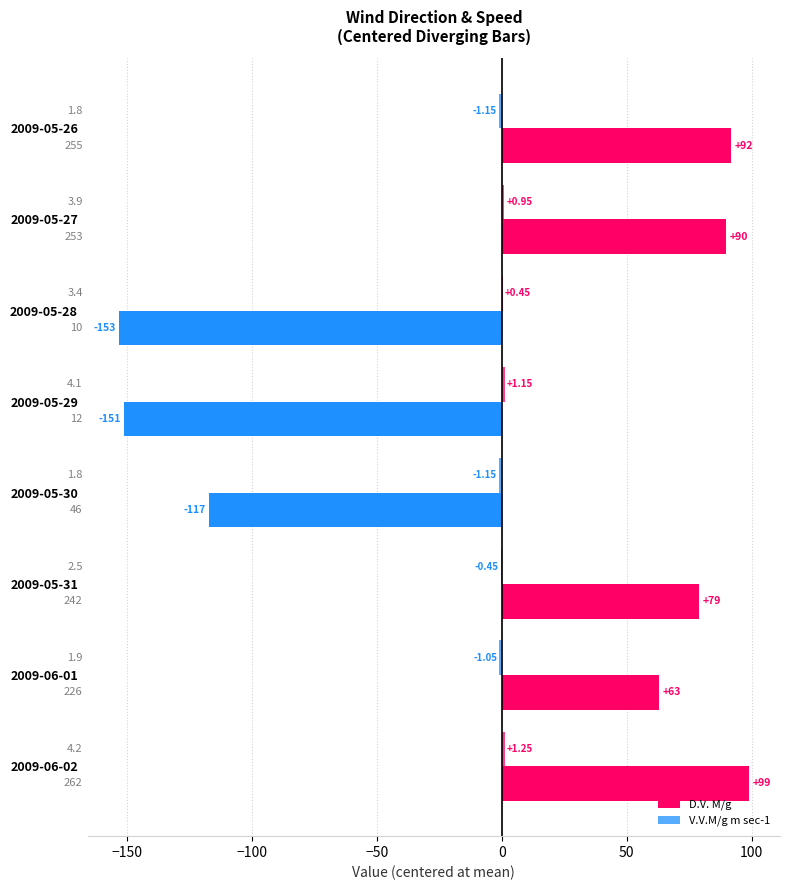

Rank the series by their average value, from highest to lowest.

V.V.M/g m sec-1, D.V. M/g